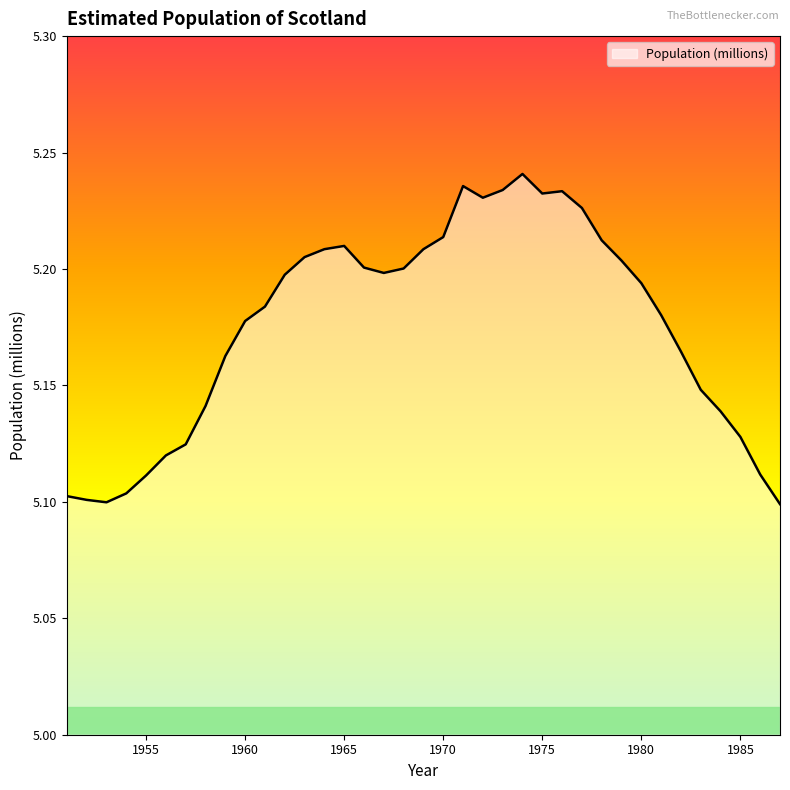

Does the chart have visible grid lines?

No